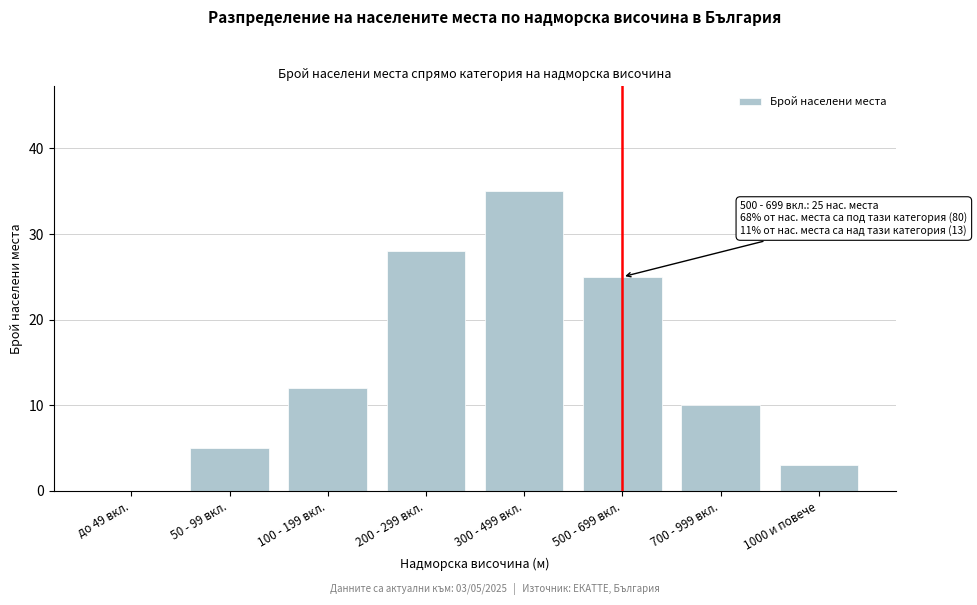

Reading left to right, transcribe all the data shown in this chart.

до 49 вкл.=0	50 - 99 вкл.=5	100 - 199 вкл.=12	200 - 299 вкл.=28	300 - 499 вкл.=35	500 - 699 вкл.=25	700 - 999 вкл.=10	1000 и повече=3